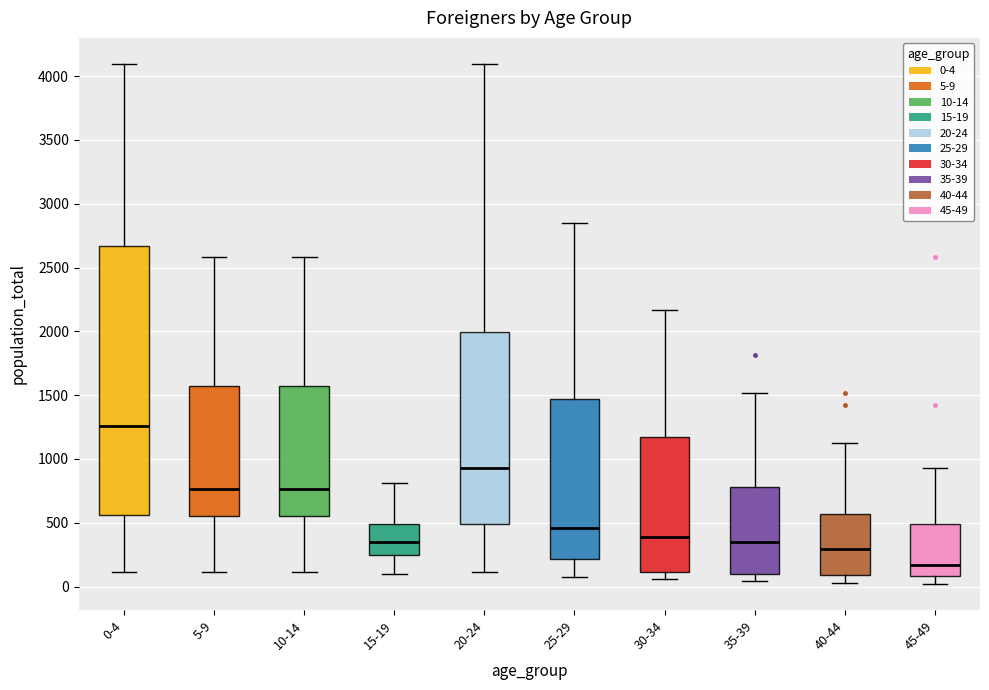

Where is the upper edge of the box for 30-34 on the y-axis? The values are not printed on the chart, so give them approximately, as read against the axis.

1200